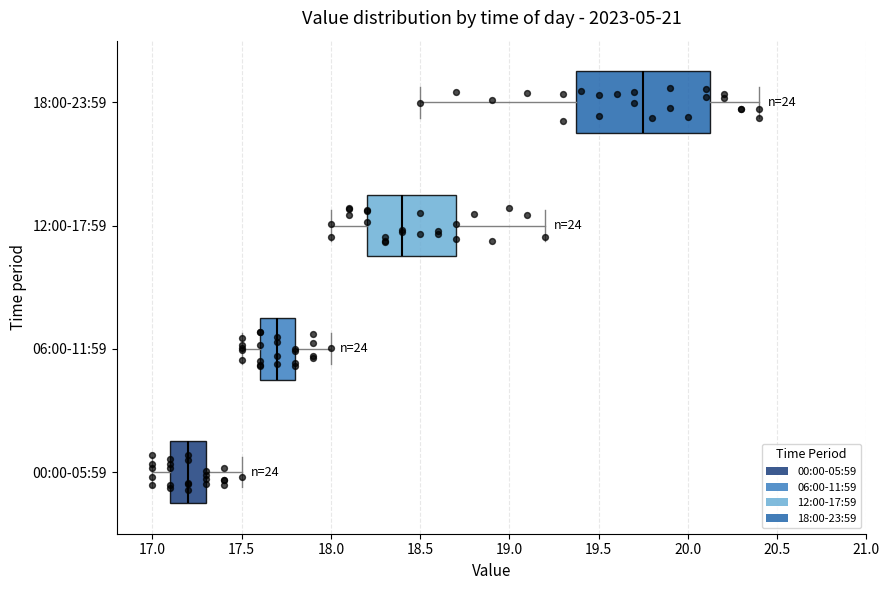

Comparing the boxes themselves (not the whiskers), which one is the widest?

18:00-23:59